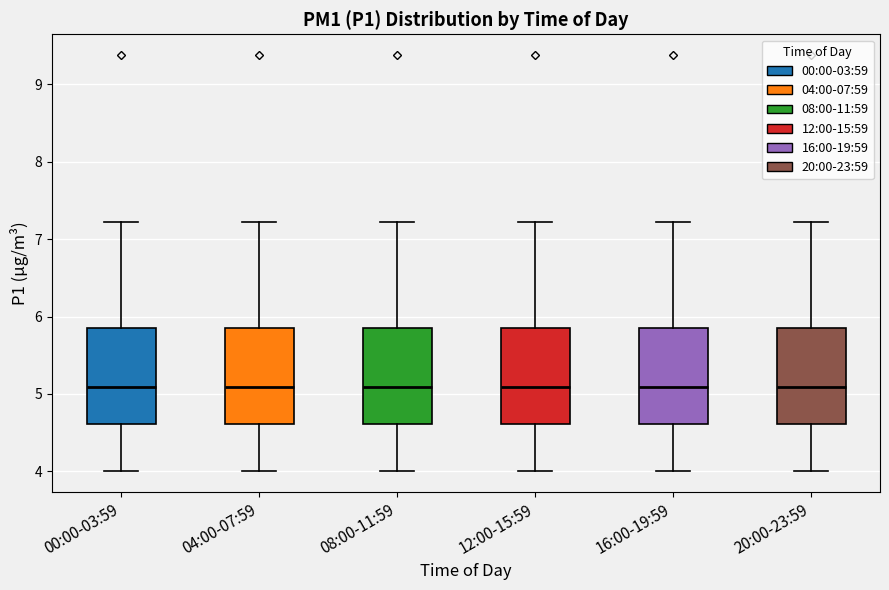

Reading left to right, transcribe this box plot: for each box, give where its median line is, the range the box spans, and where its two whiskers end, as read against the y-axis. The values are not printed on the chart, so give them approximately, as read against the axis.

00:00-03:59: median 5.1, box 4.6 to 5.9, whiskers 4.0 to 7.2
04:00-07:59: median 5.1, box 4.6 to 5.9, whiskers 4.0 to 7.2
08:00-11:59: median 5.1, box 4.6 to 5.9, whiskers 4.0 to 7.2
12:00-15:59: median 5.1, box 4.6 to 5.9, whiskers 4.0 to 7.2
16:00-19:59: median 5.1, box 4.6 to 5.9, whiskers 4.0 to 7.2
20:00-23:59: median 5.1, box 4.6 to 5.9, whiskers 4.0 to 7.2